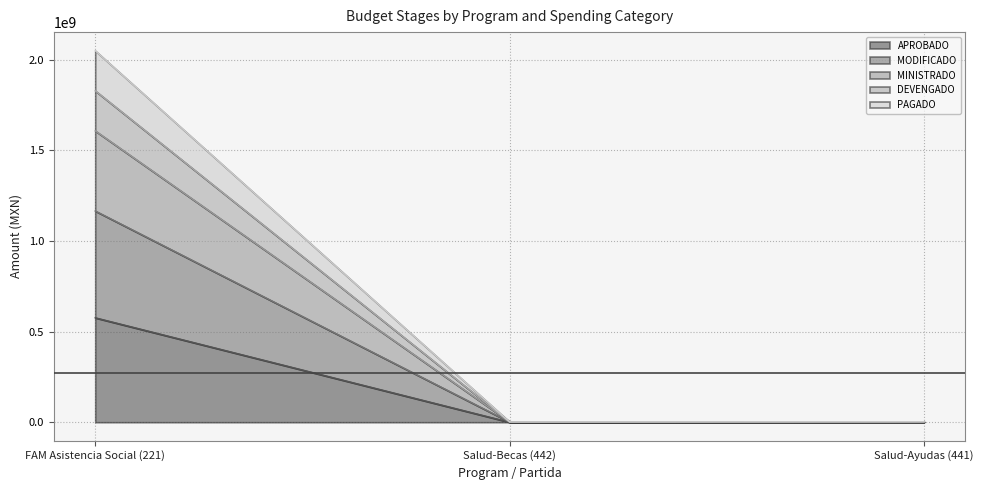

Is the value of MINISTRADO at Salud-Becas (442) greater than the value of APROBADO at Salud-Becas (442)?

Yes